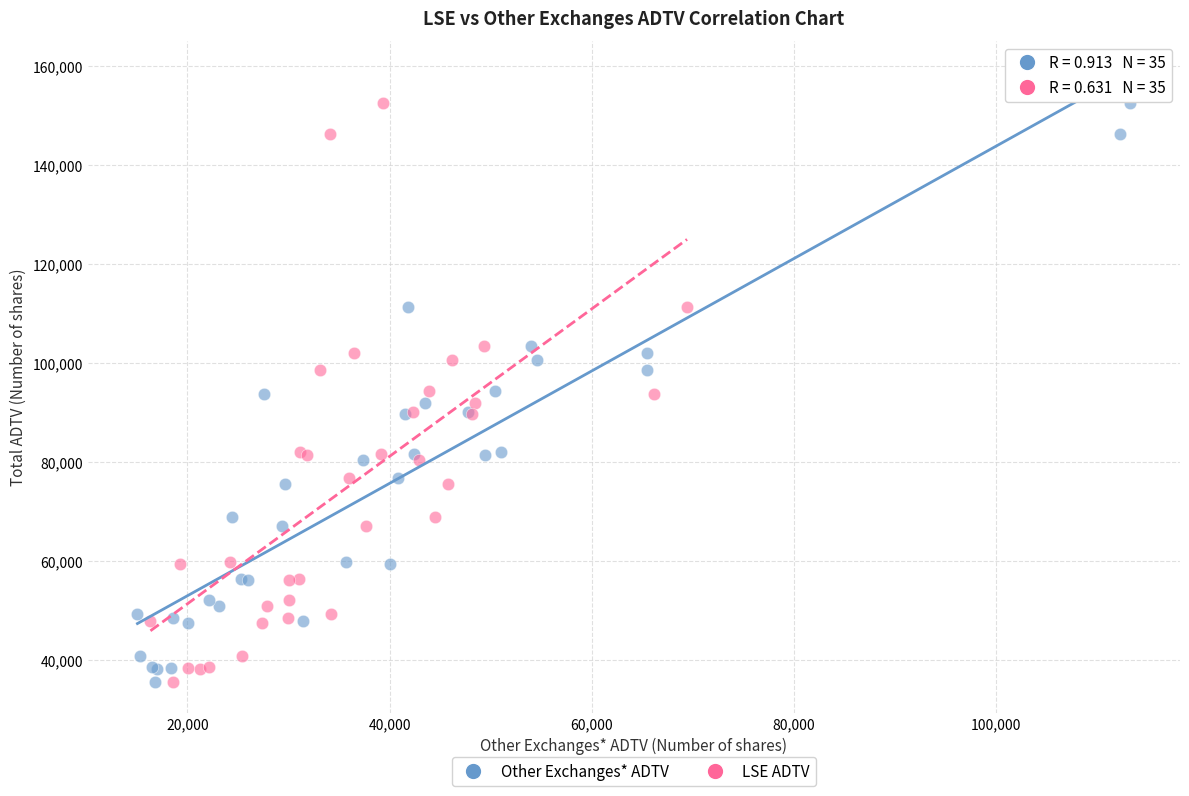

What are all the series names shown in the legend?

Other Exchanges* ADTV, LSE ADTV